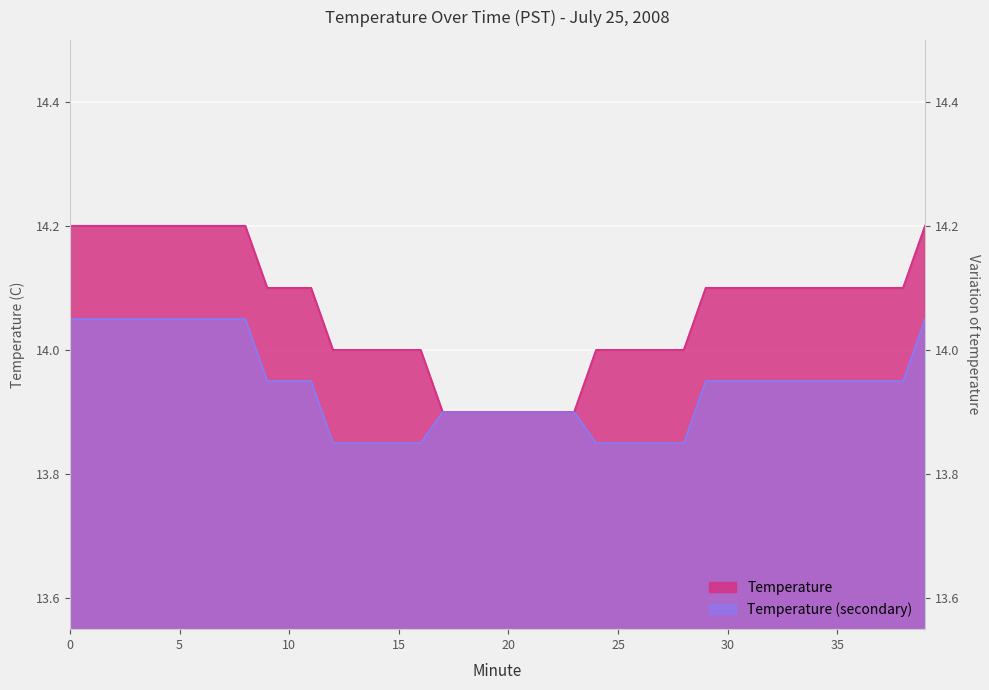

What is the average value?

14.1